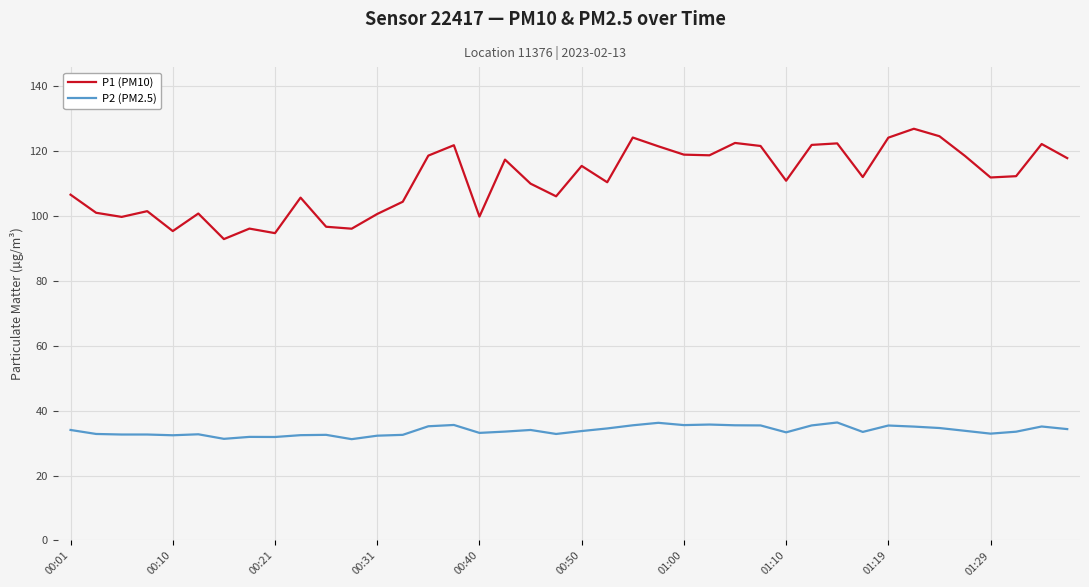

True or false: P1 (PM10) and P2 (PM2.5) cross at least once.

False